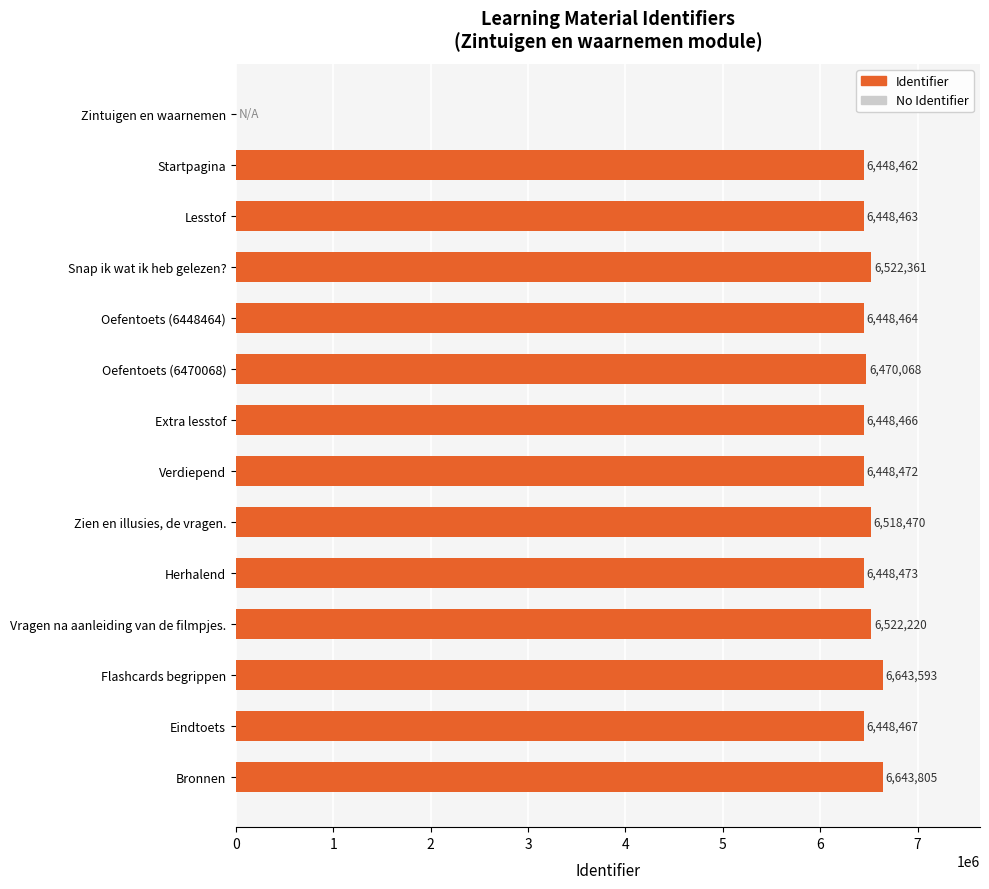

Approximately how many times larger is the value at Vragen na aanleiding van de filmpjes. compared to Bronnen?

1.0